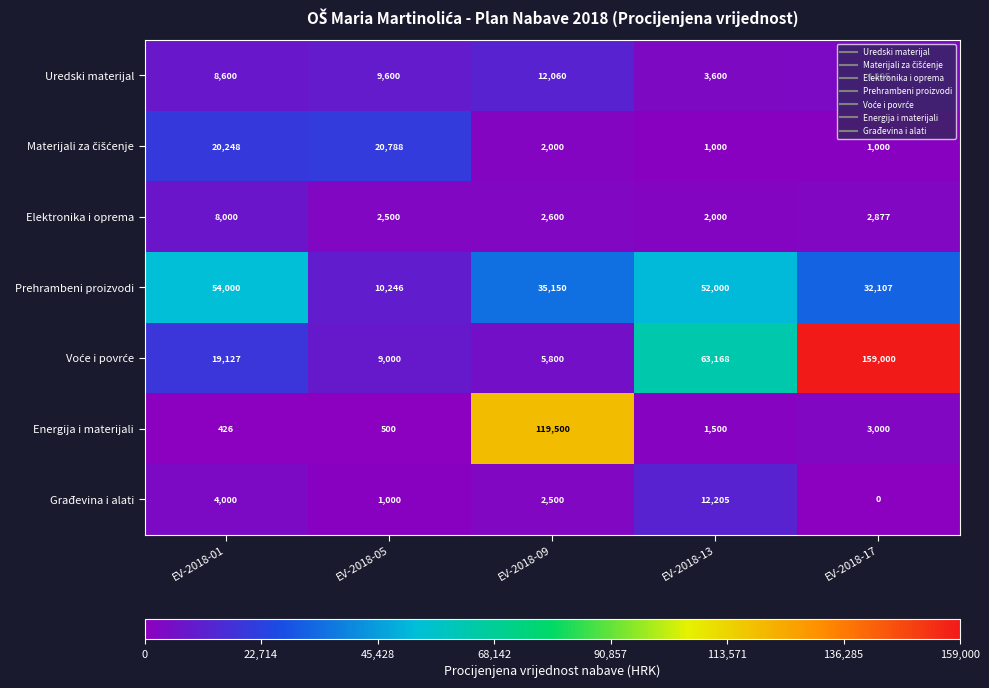

What is the difference between the maximum and minimum values in the Prehrambeni proizvodi series?

43754